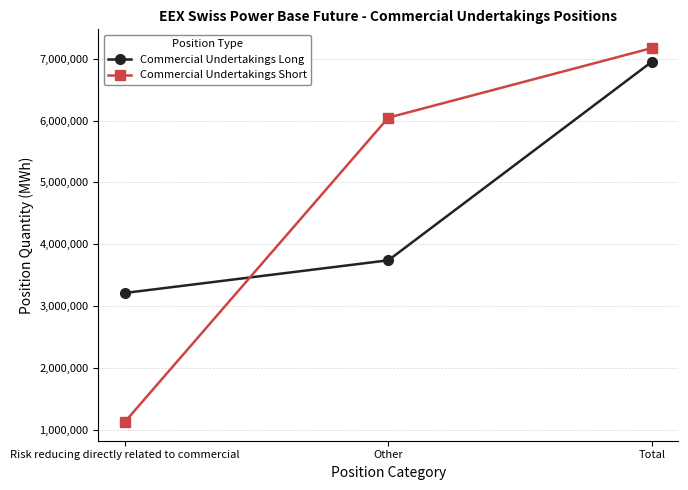

What is the average value of the Commercial Undertakings Short series?

4781705